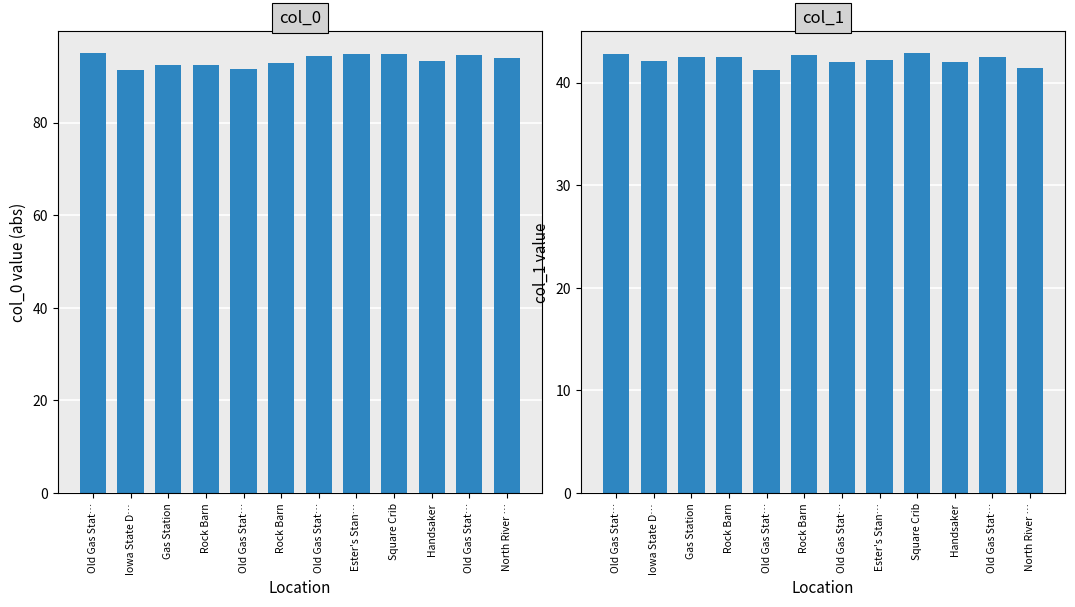

What is the value of the col_0 bar at the 8th from the left?

94.7